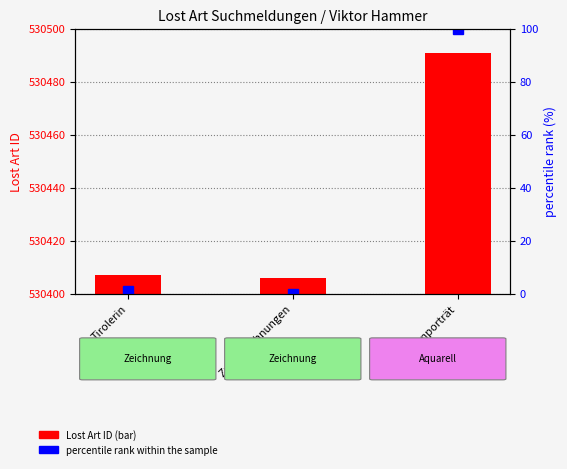

Which category has the lowest value in the percentile rank within the sample series?

Zwei Zeichnungen